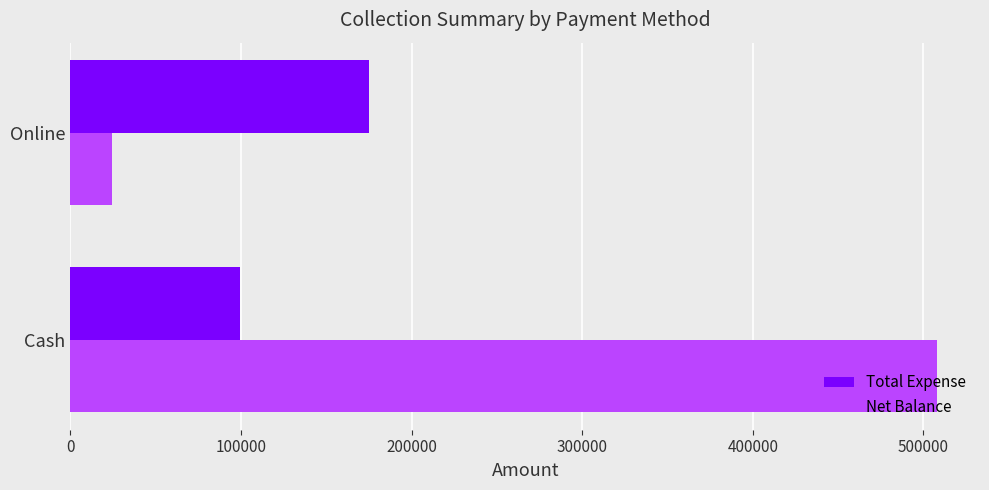

What is the average value of the Total Expense series?

136996